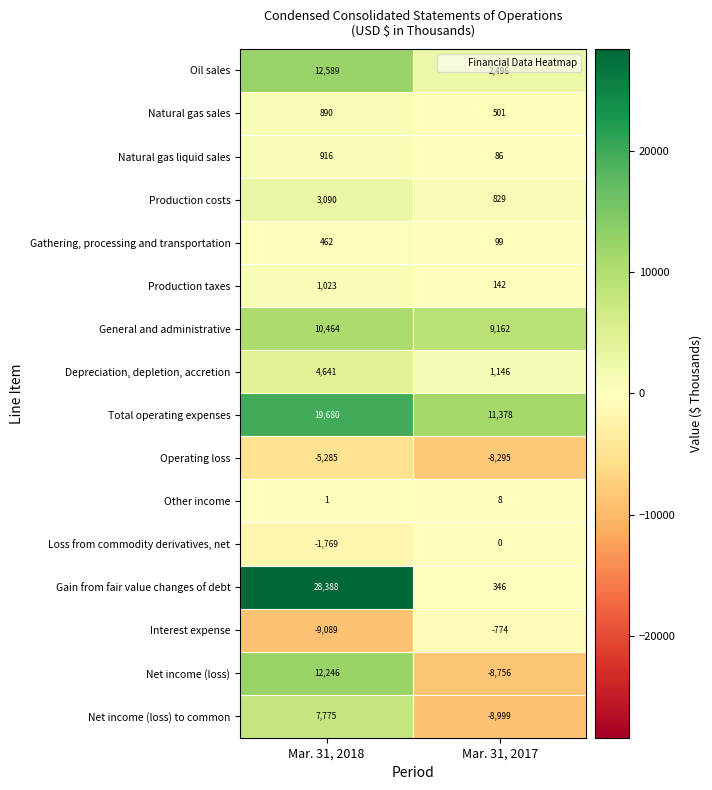

What is the approximate value of Oil sales at Mar. 31, 2018, to the nearest 100?

12600